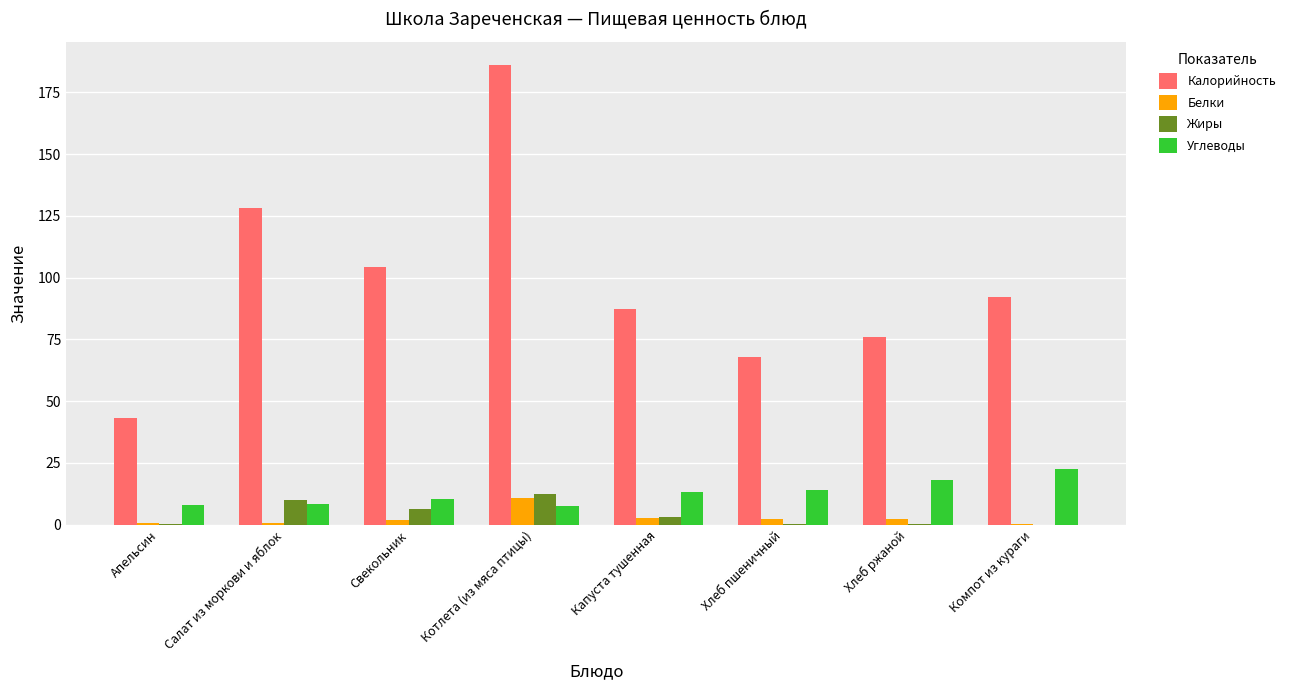

Read the Белки value at Свекольник.

1.9